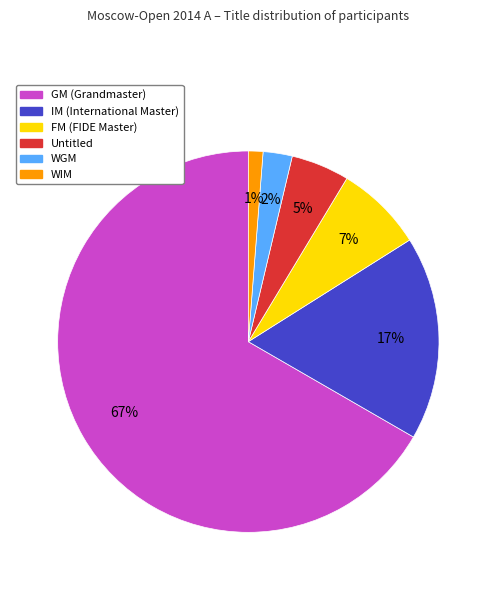

Is there any slice that represents more than half of the pie?

Yes